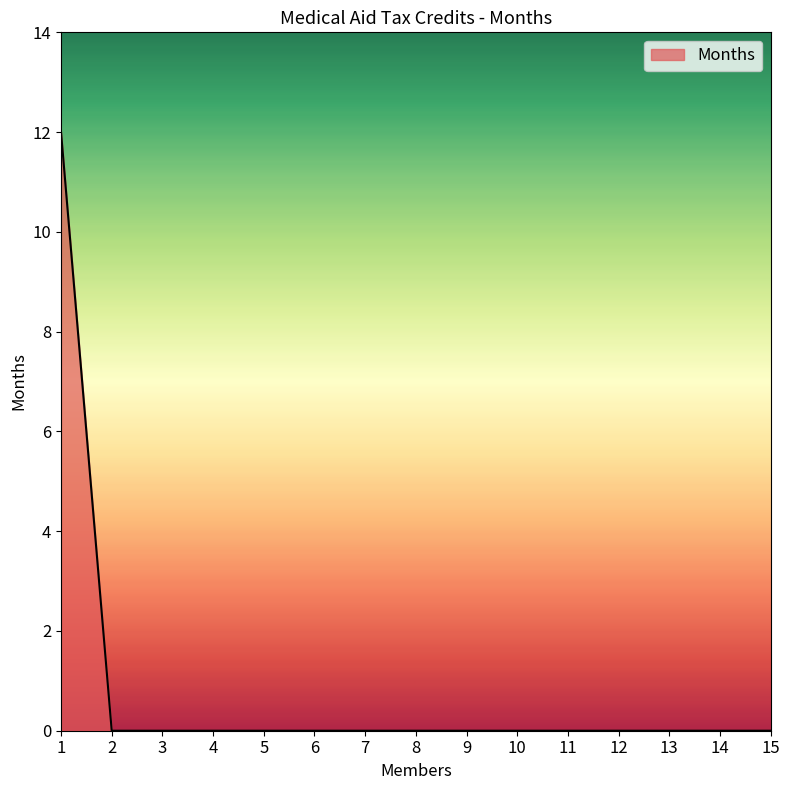

Between 1 and 8, which is larger?

1